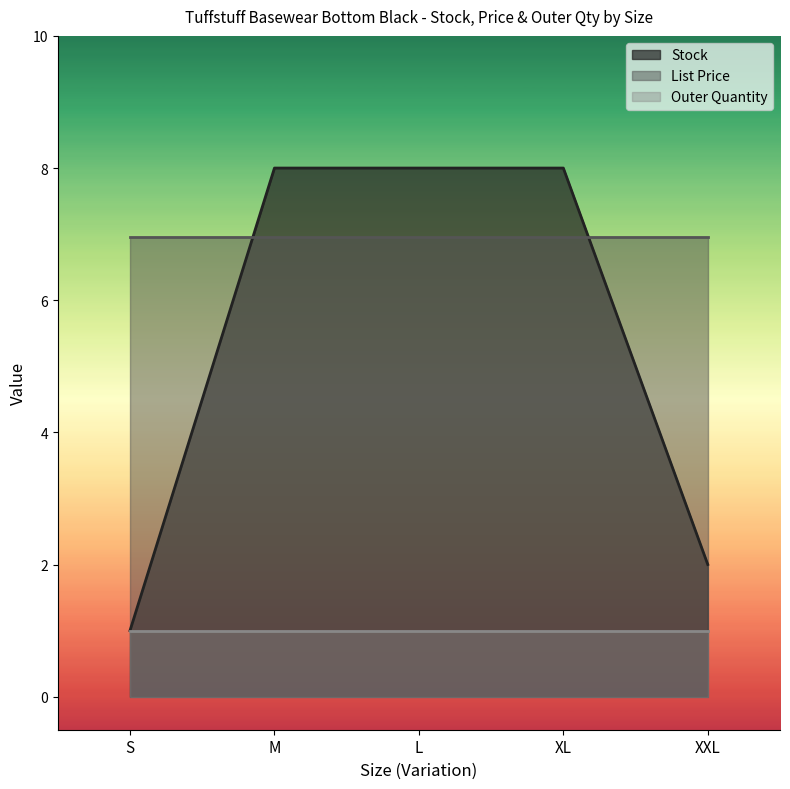

At which label does List Price reach its minimum?

S